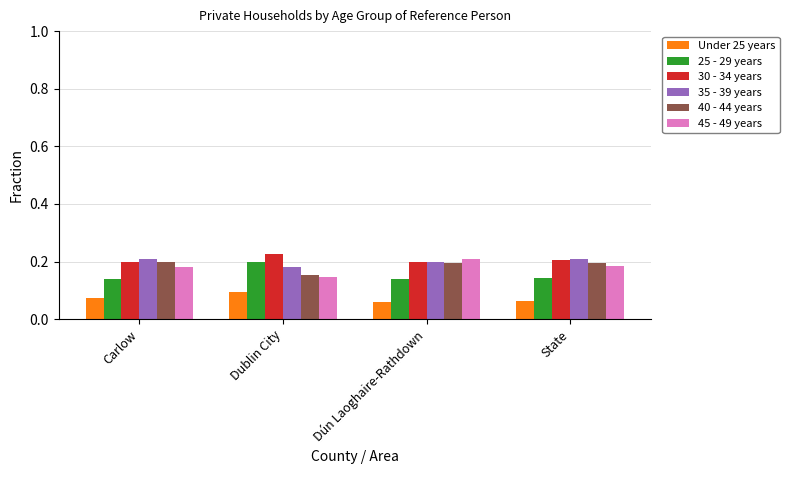

The 40 - 44 years series shows 0.3 at State. True or false?

False